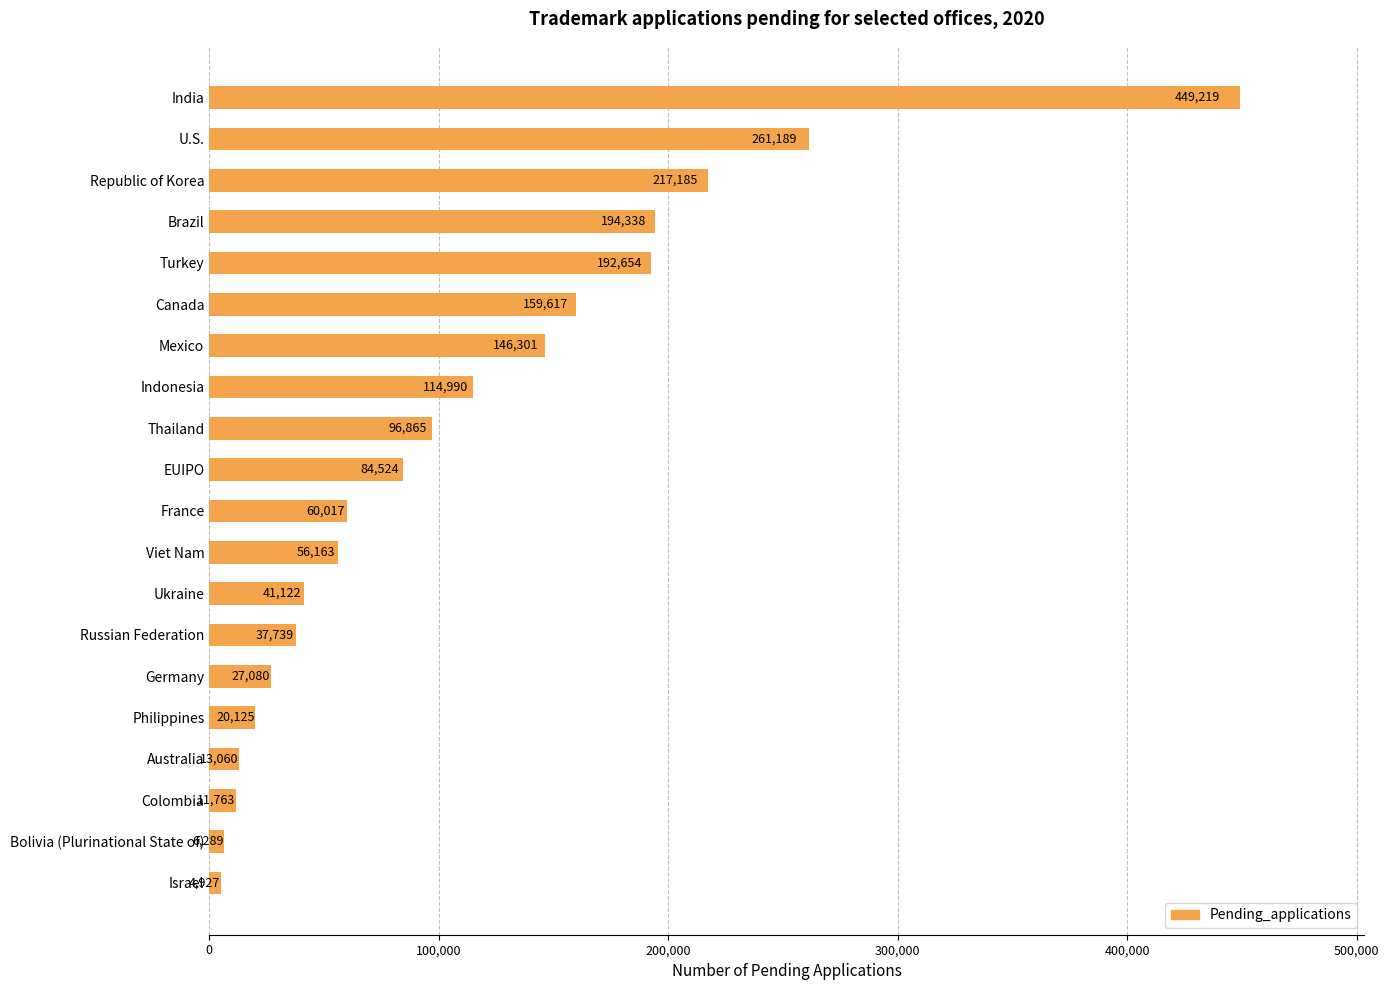

Approximately how many times larger is the value at Brazil compared to Ukraine?

4.7